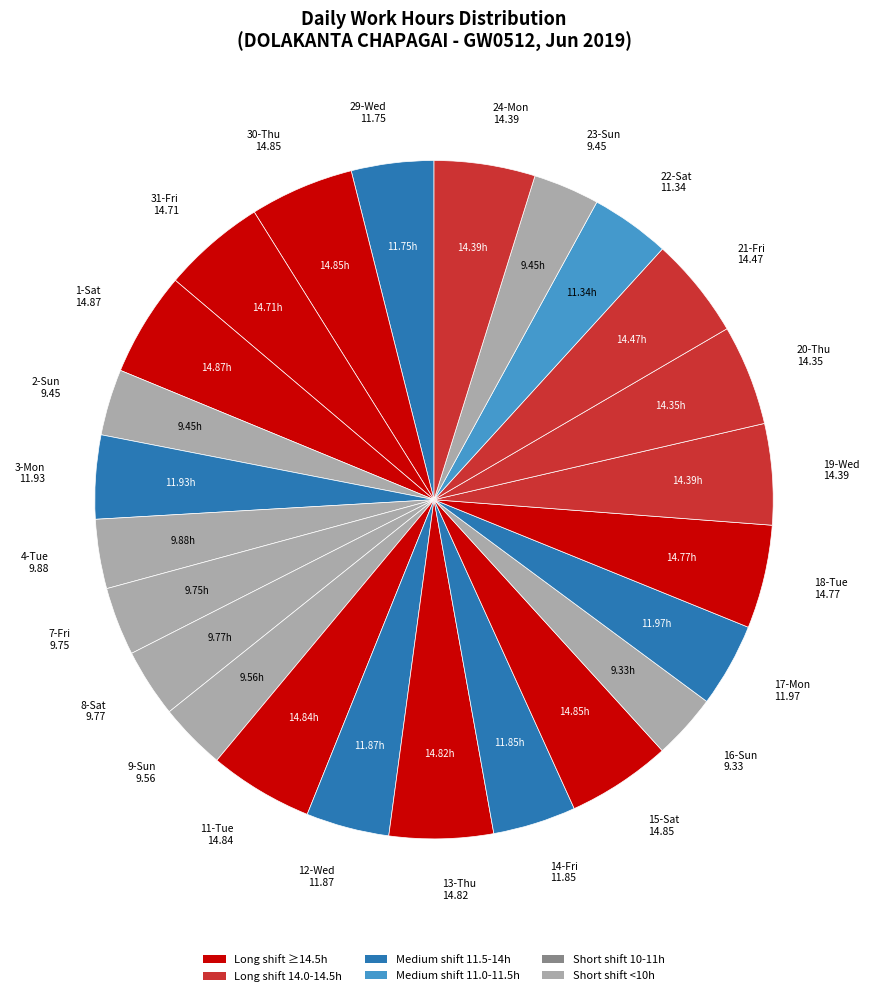

What is the ratio of the value at 12-Wed 11.87 to the value at 29-Wed 11.75?

1.0